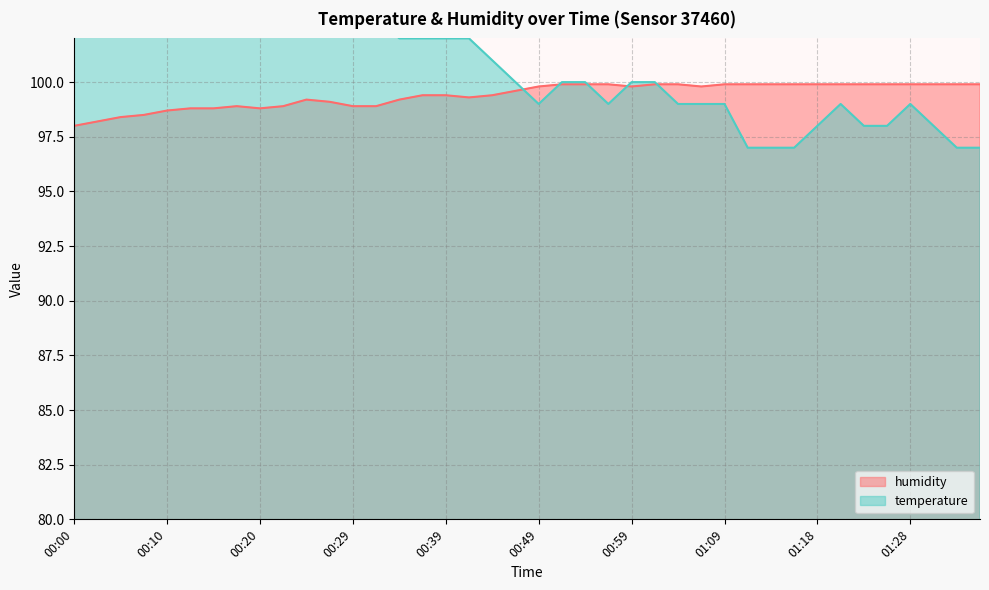

At which label does temperature reach its minimum?

01:11